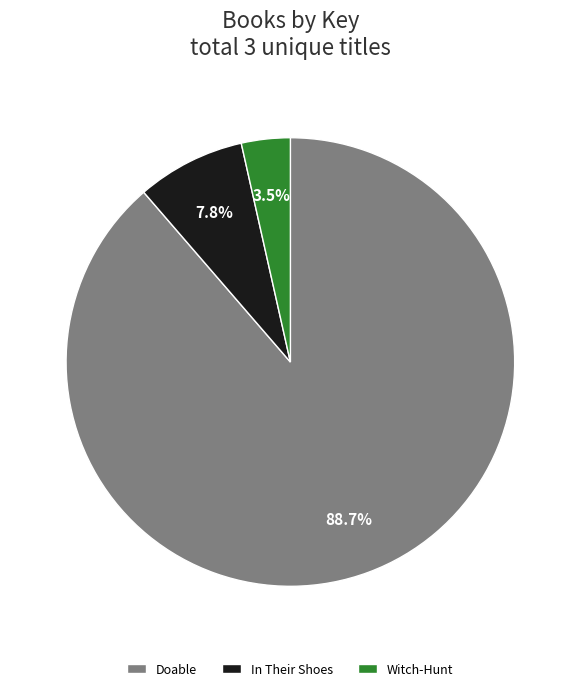

What is the smallest slice in the pie chart?

Witch-Hunt